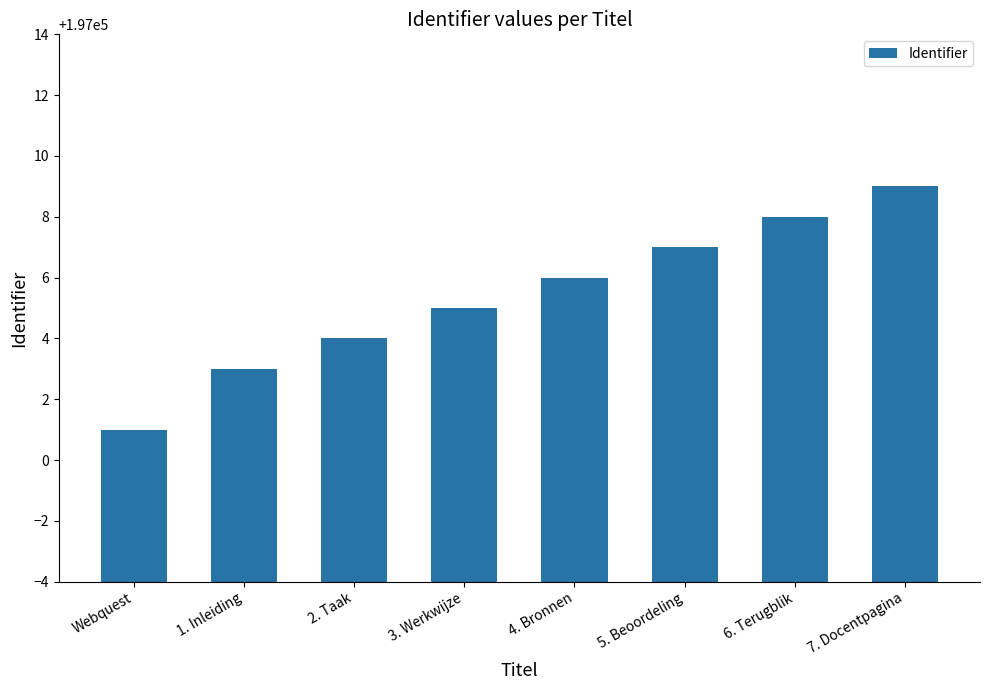

List the labels in order of value, smallest first.

Webquest, 1. Inleiding, 2. Taak, 3. Werkwijze, 4. Bronnen, 5. Beoordeling, 6. Terugblik, 7. Docentpagina